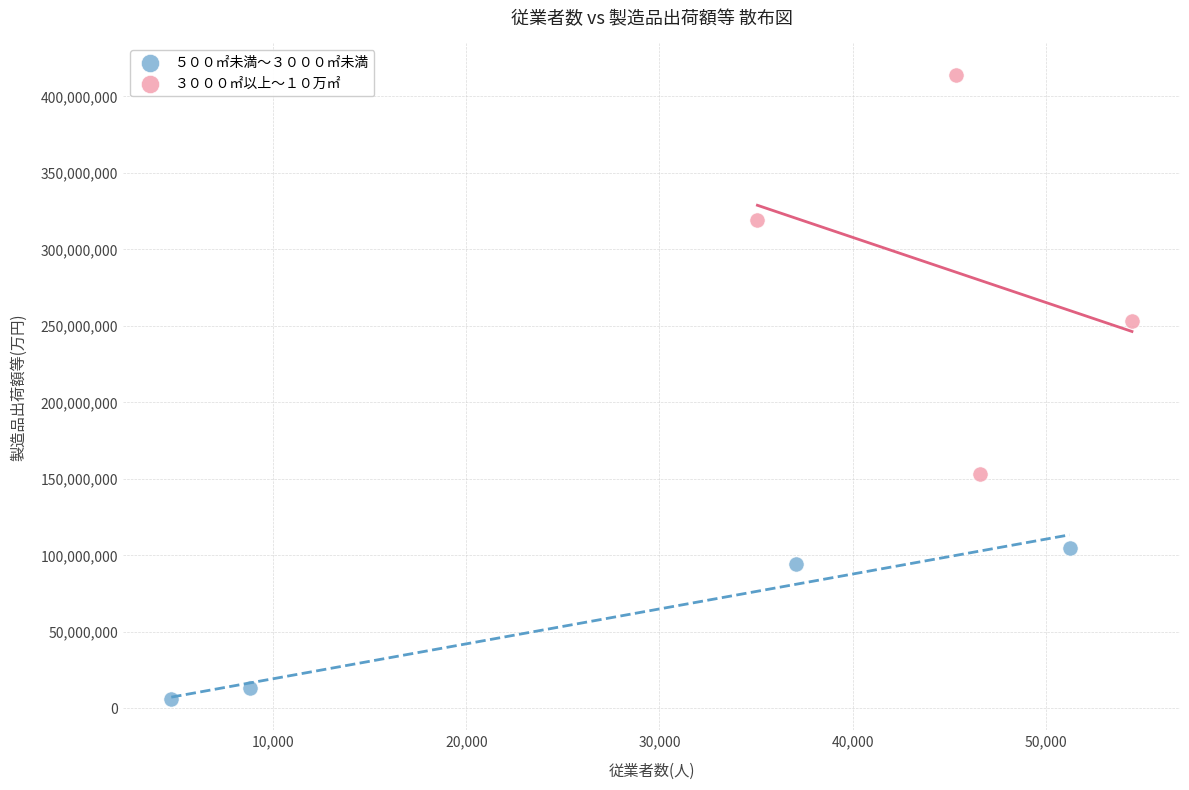

Which series contains the highest Y value?

３０００㎡以上〜１０万㎡